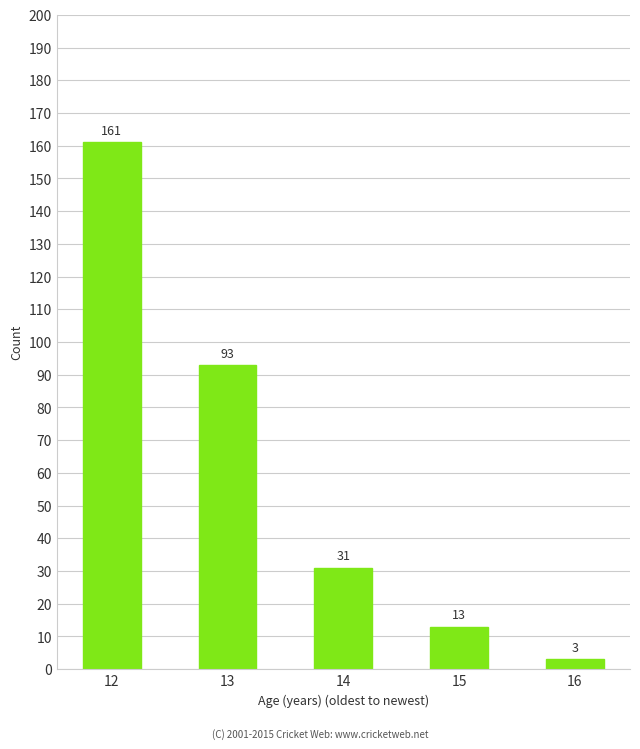

Which label corresponds to the smallest value in the chart?

16